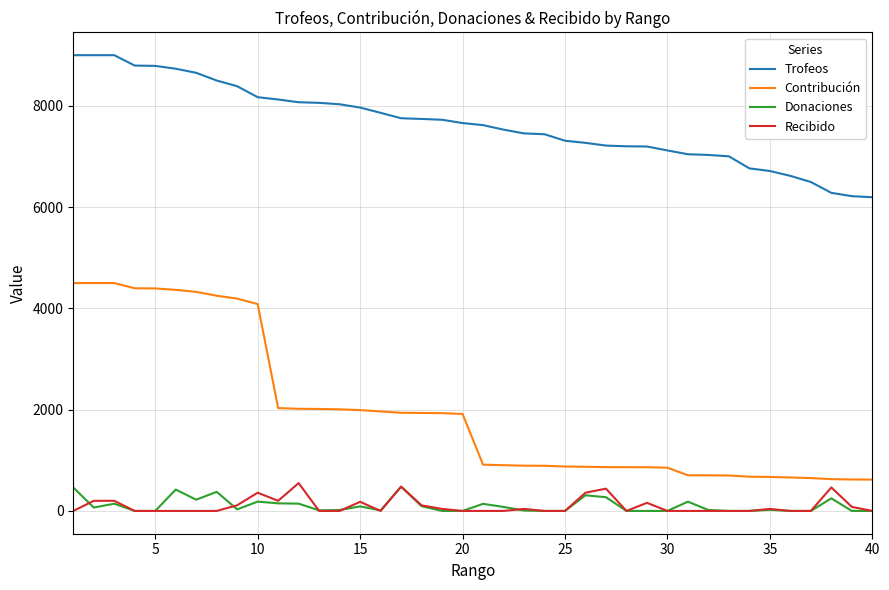

True or false: Contribución and Recibido intersect in this chart.

False